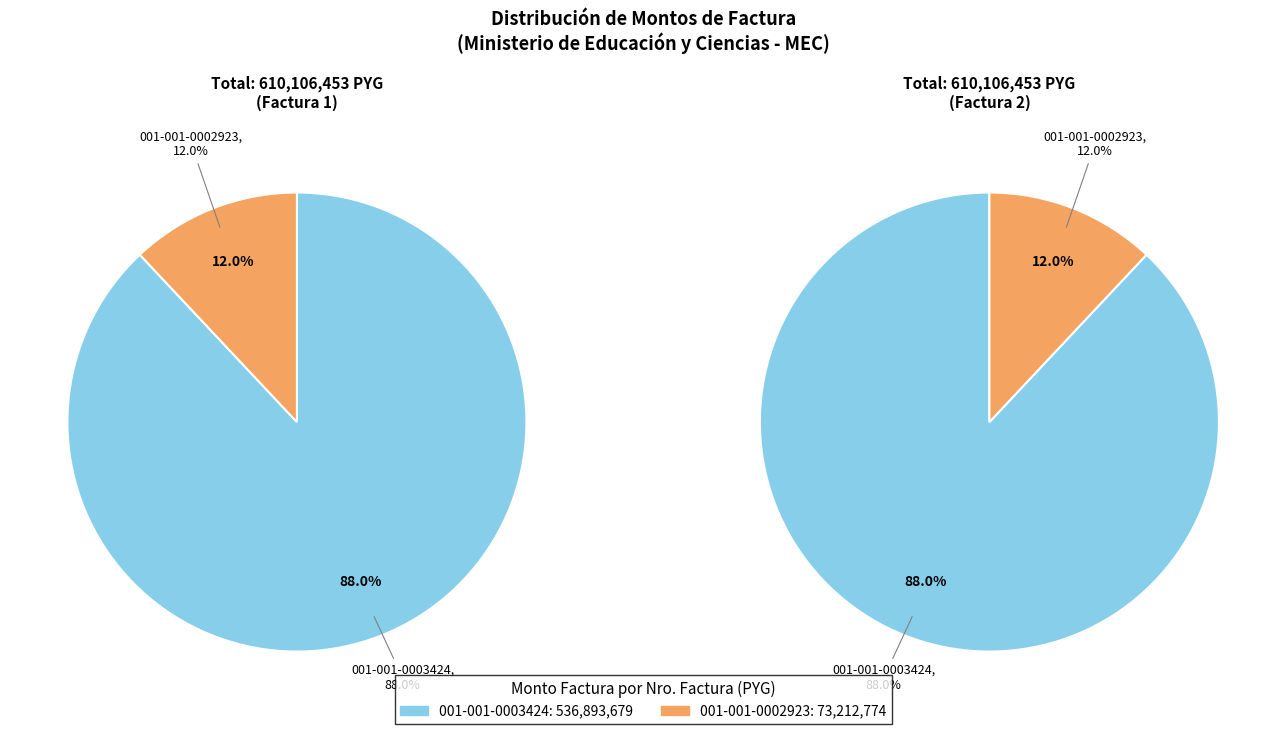

Count the number of slices in the pie.

2